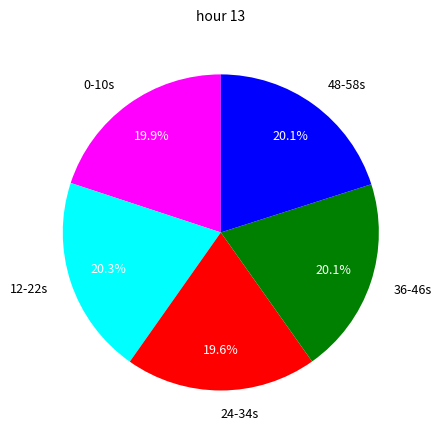

Is there any slice that represents more than half of the pie?

No